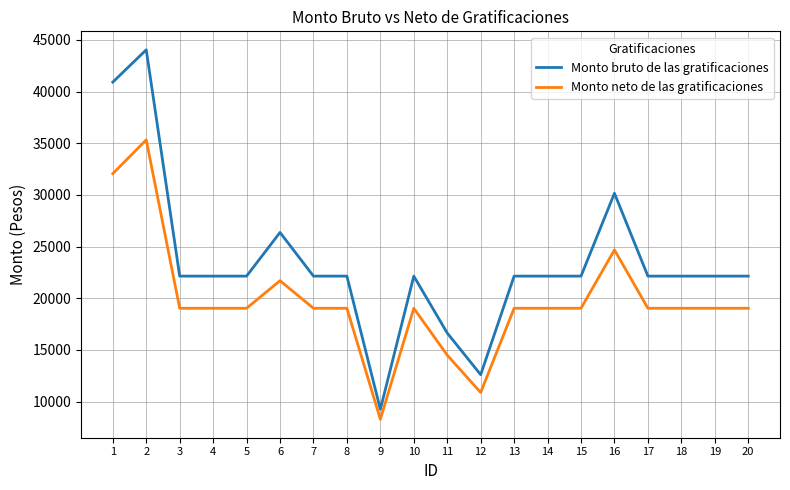

True or false: Monto bruto de las gratificaciones and Monto neto de las gratificaciones cross at least once.

False